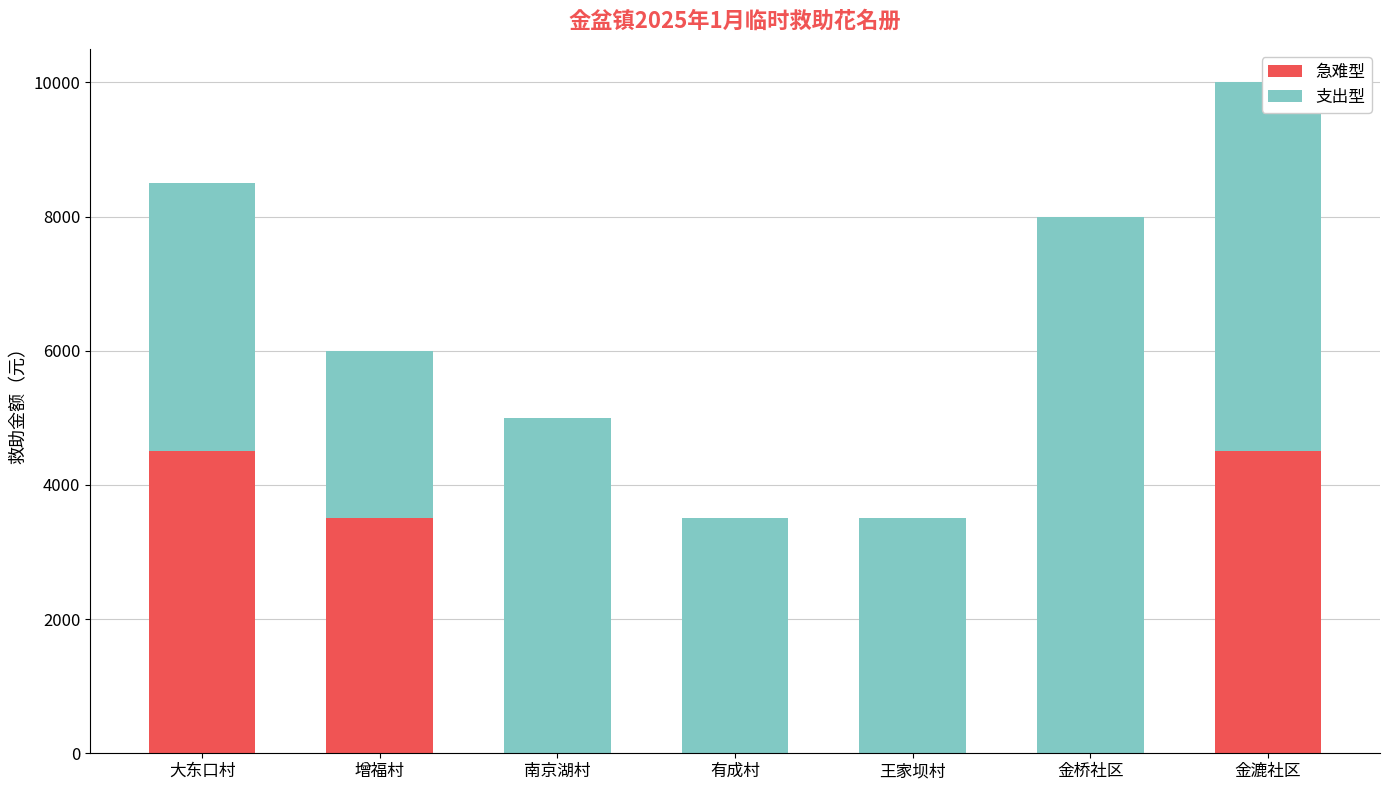

What is the average value of the 急难型 series?

1786